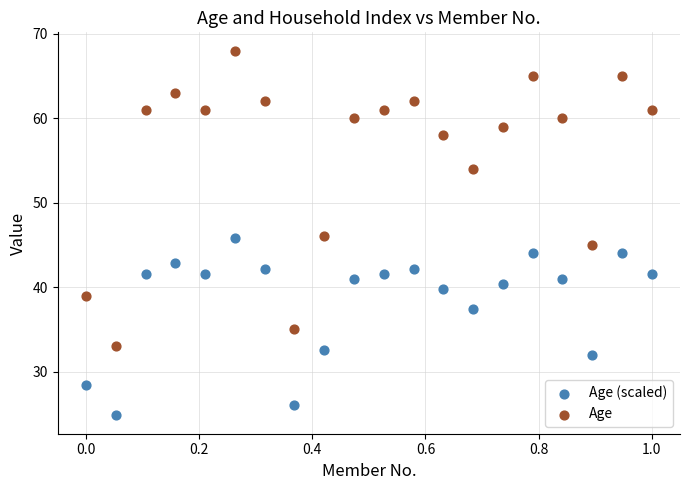

Which series contains the lowest Y value?

Age (scaled)